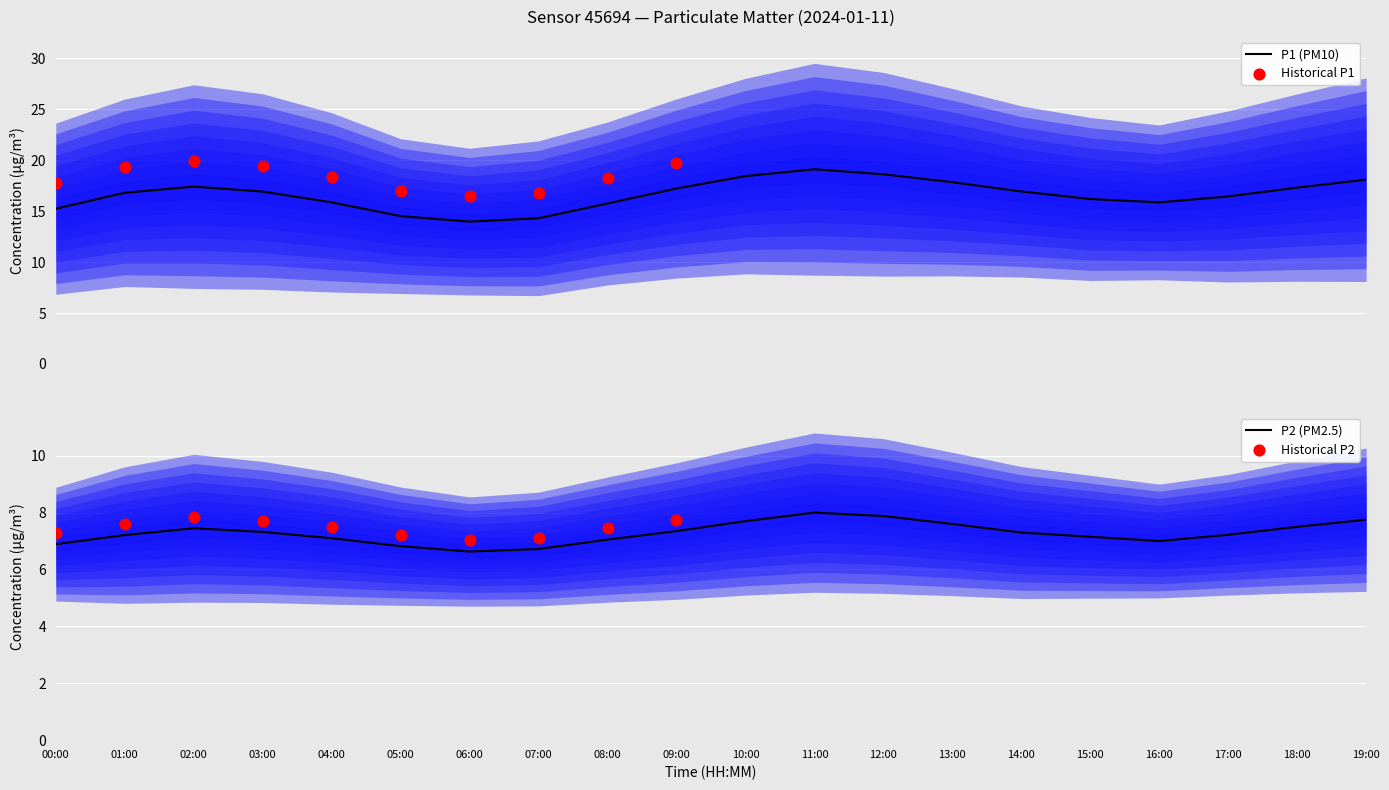

Which series has the largest total across all categories?

P1